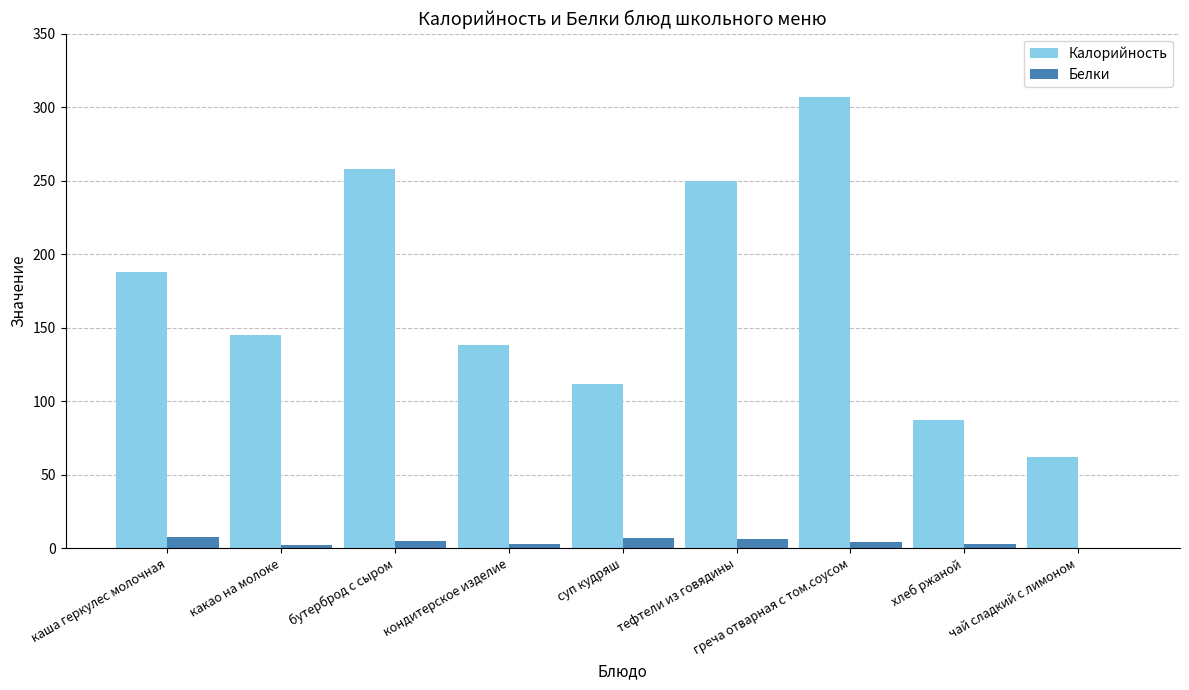

What is the sum of all Белки values?

38